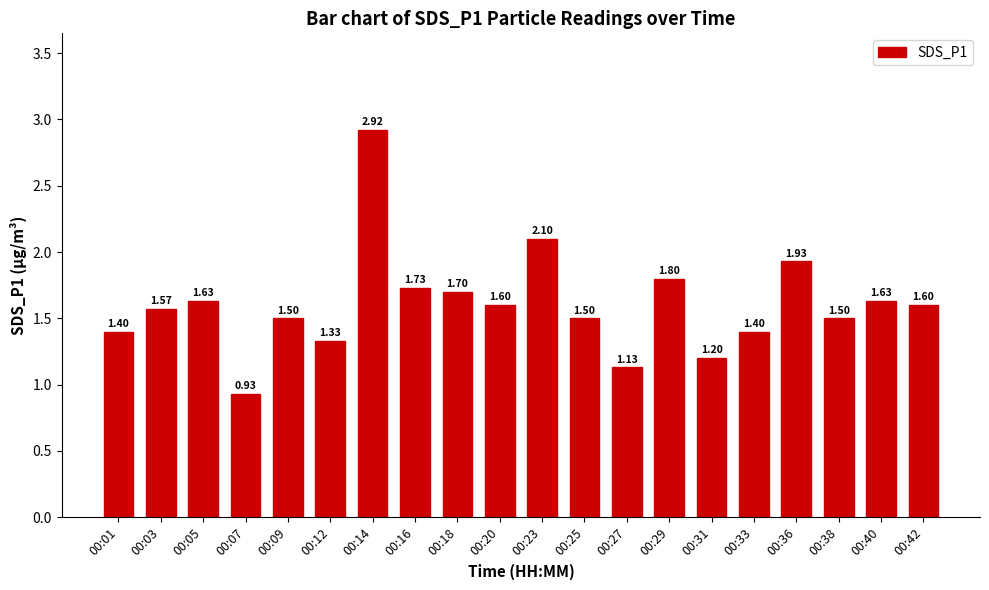

True or false: the data shows 1.6 at 00:03.

True